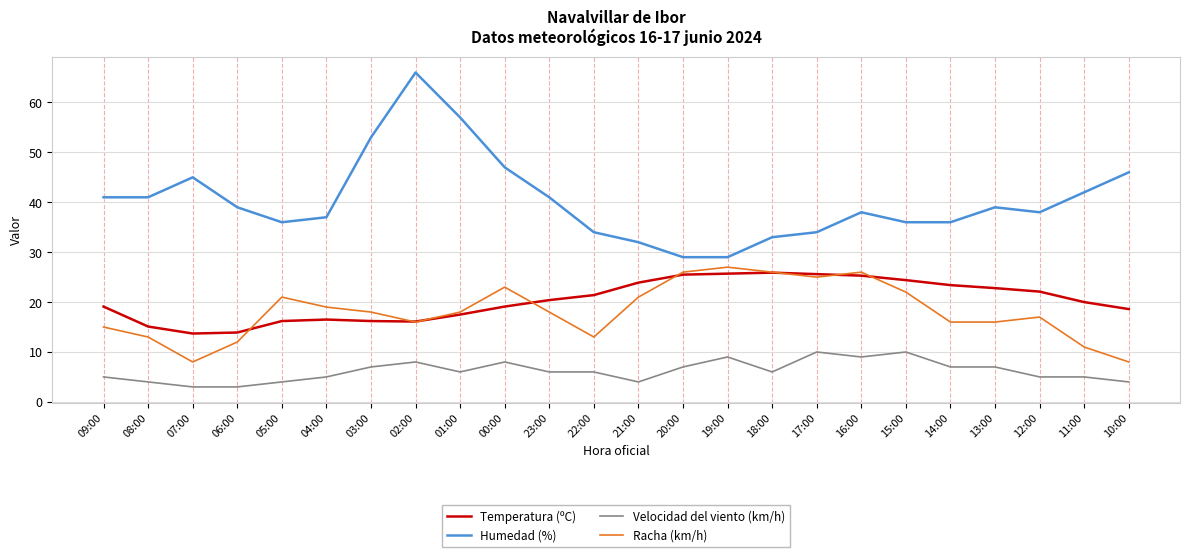

At 13:00, list the series in order from smallest to largest.

Velocidad del viento (km/h), Racha (km/h), Temperatura (ºC), Humedad (%)